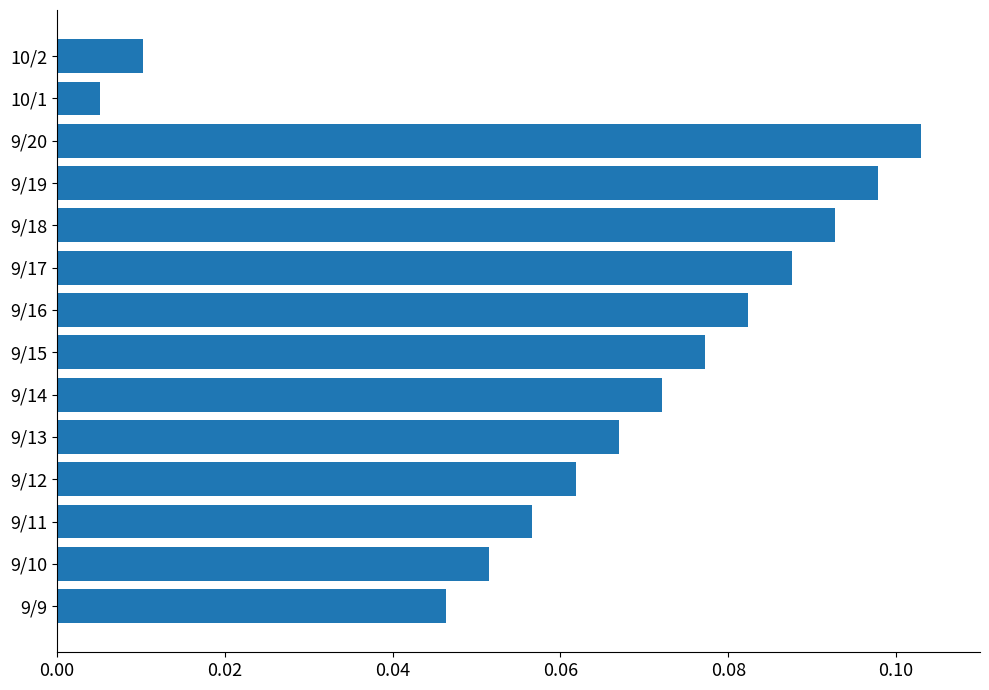

The chart shows a value of 0.2 at 9/18. True or false?

False